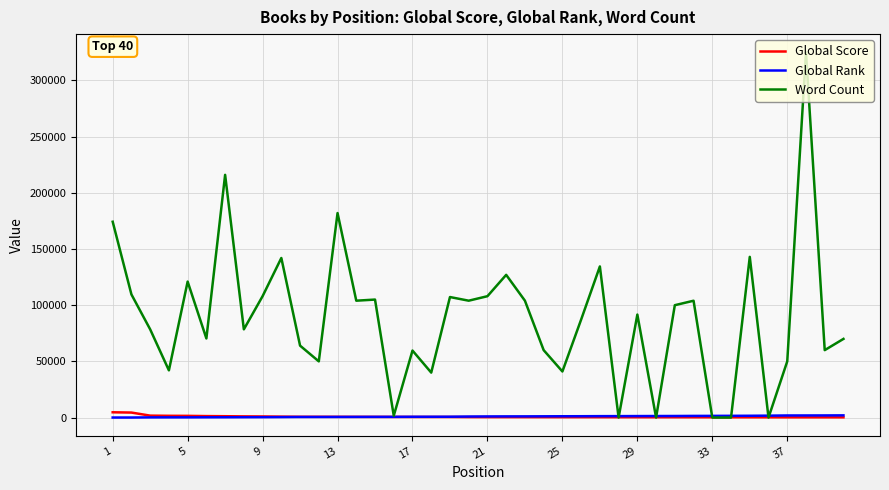

Which series has the widest spread of values?

Word Count